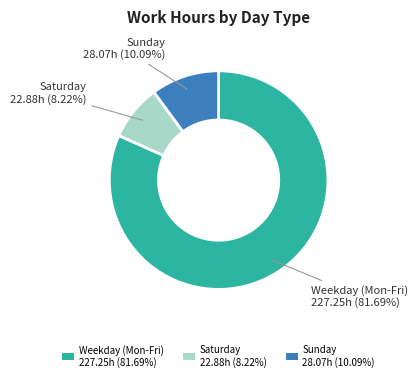

Count the number of slices in the pie.

3